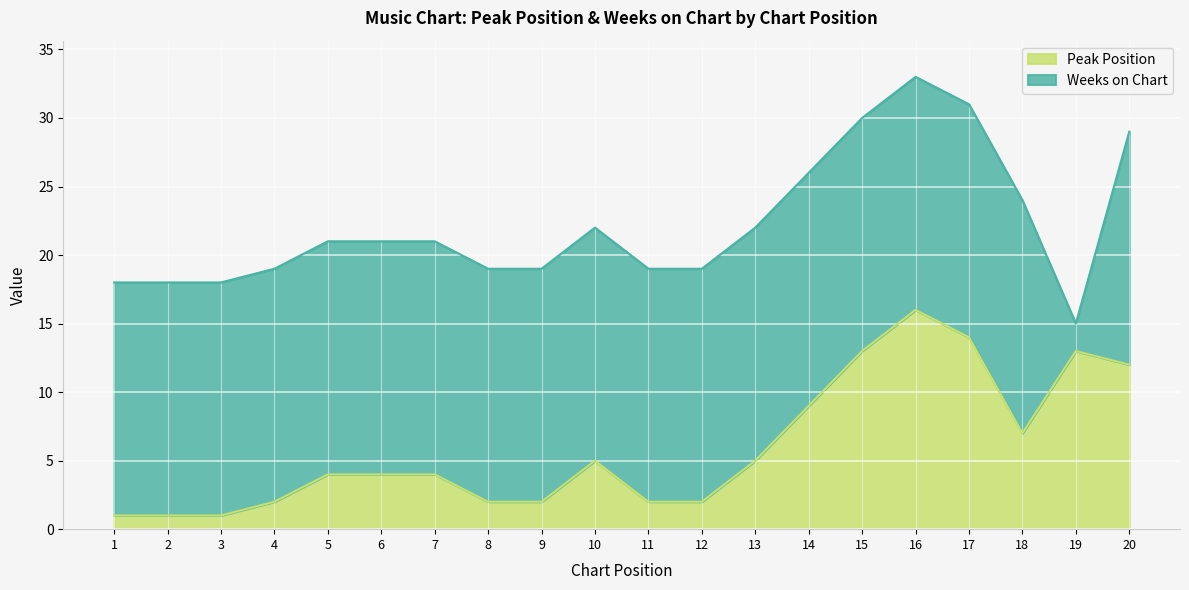

What is the maximum value for Peak Position?

16